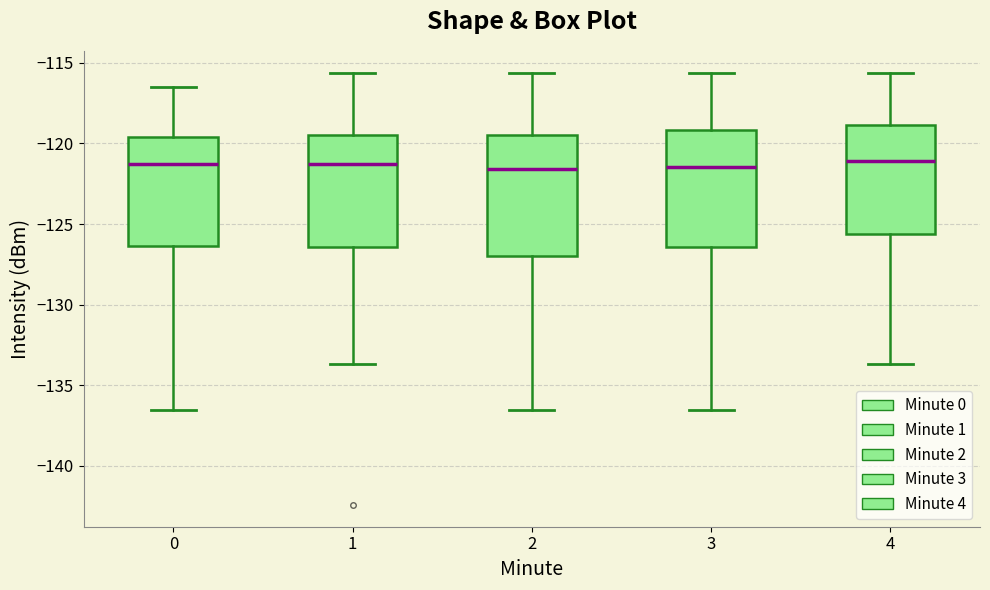

Where does the lower whisker of the box at x = 0 end on the y-axis? The values are not printed on the chart, so give them approximately, as read against the axis.

-136.5